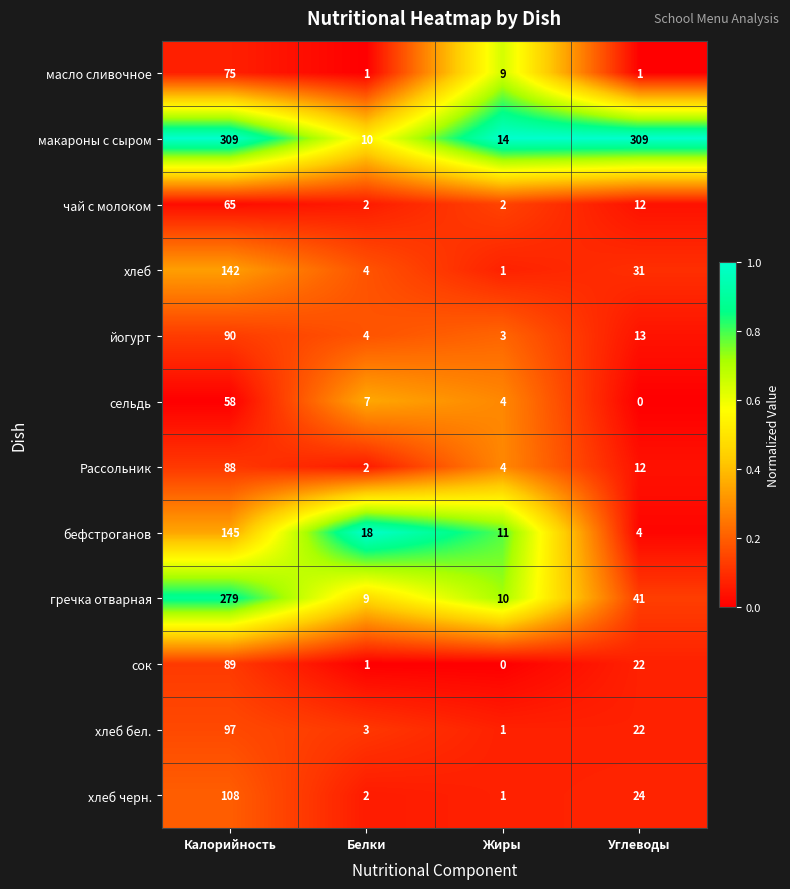

Rank the categories by йогурт value from lowest to highest.

Жиры, Белки, Углеводы, Калорийность